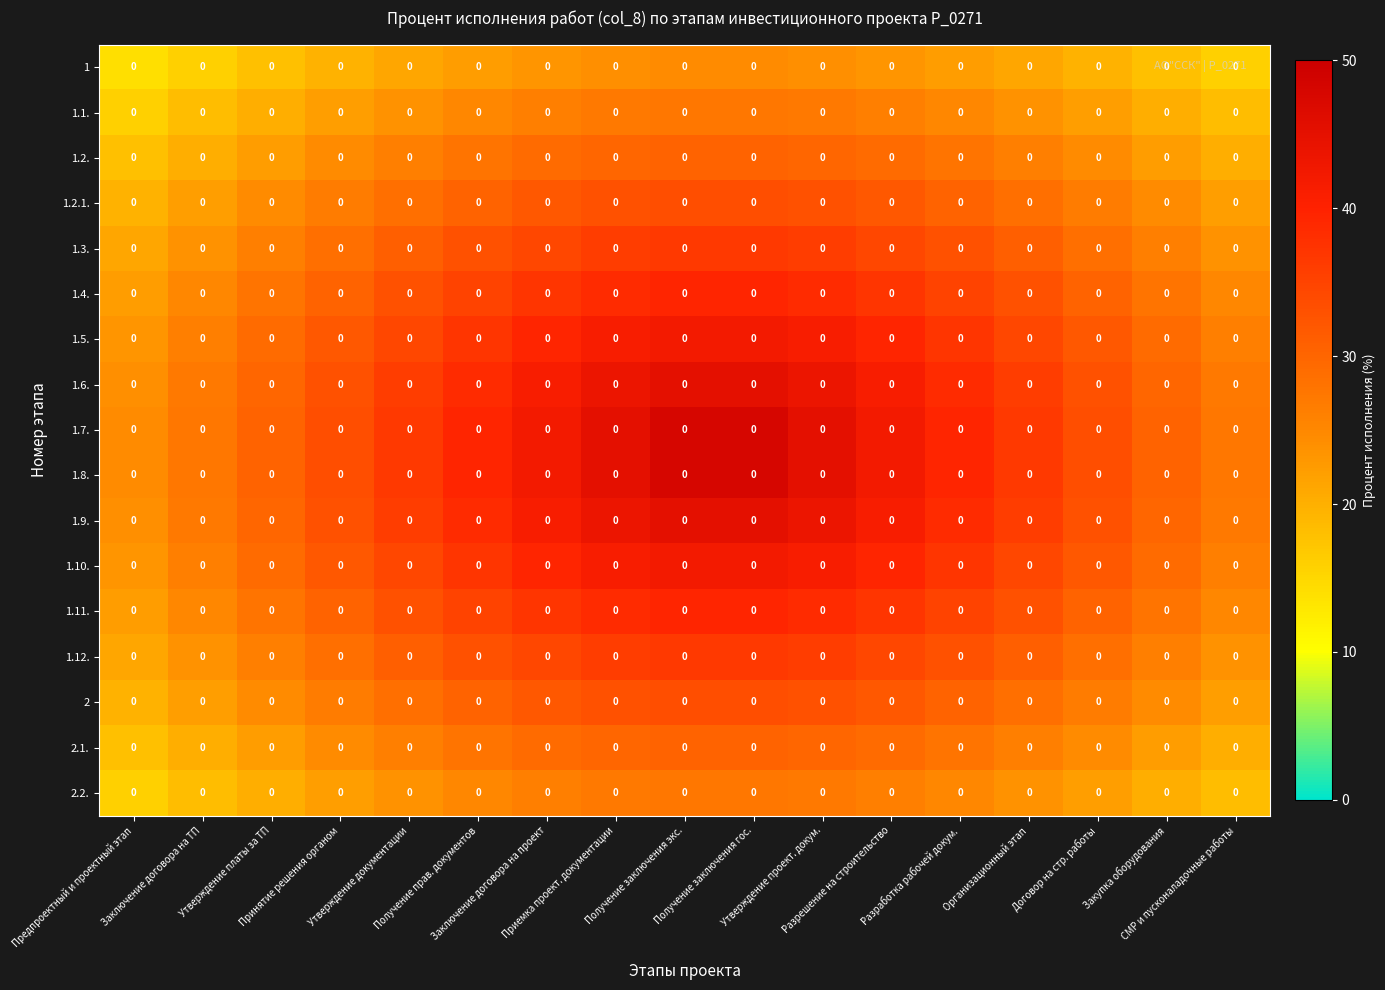

True or false: 1 has a value of 22.4 at Получение прав. документов.

True